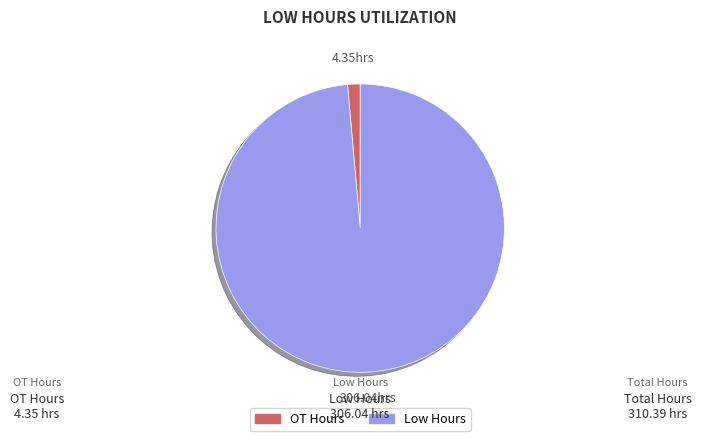

Does OT Hours account for over 50% of the chart?

No